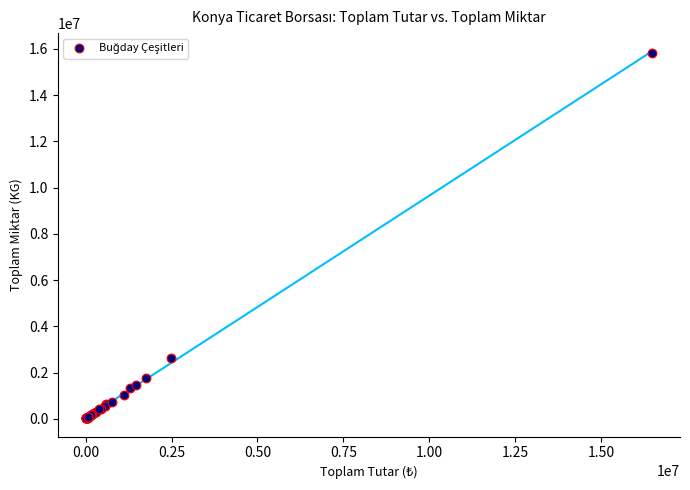

What Y value in the scatter plot is closest to 7931750?

2631500